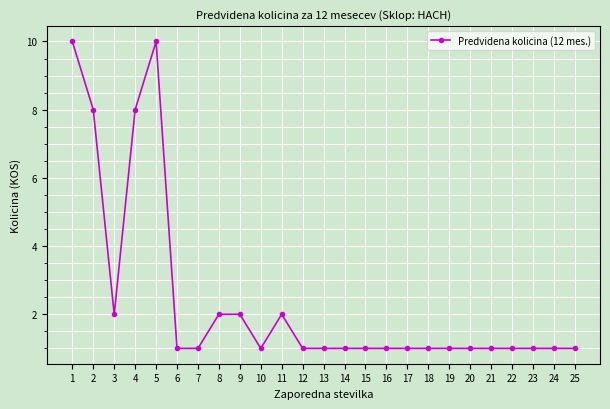

True or false: there are more than 1 points higher than both neighbors.

True